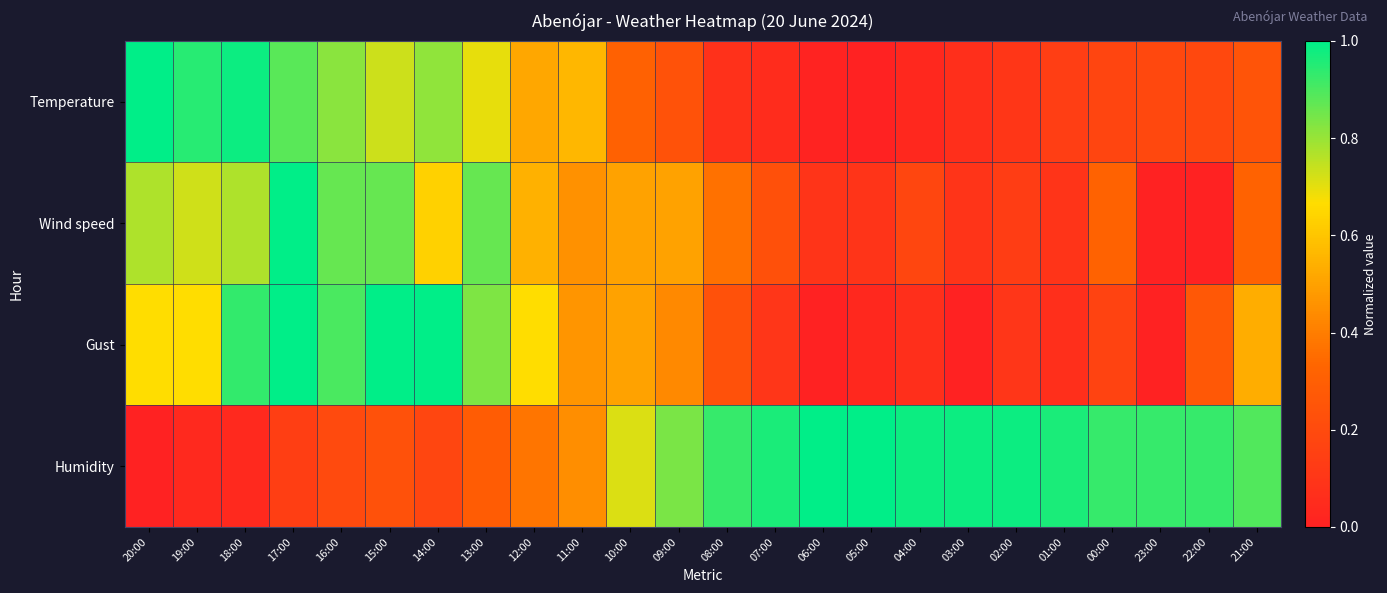

Reading left to right, what are all the values shown in this chart?

Temperature: 20:00=1.0	19:00=0.9	18:00=1.0	17:00=0.9	16:00=0.8	15:00=0.7	14:00=0.8	13:00=0.7	12:00=0.5	11:00=0.6	10:00=0.3	09:00=0.2	08:00=0.1	07:00=0.1	06:00=0.0	05:00=0.0	04:00=0.0	03:00=0.1	02:00=0.1	01:00=0.1	00:00=0.2	23:00=0.2	22:00=0.2	21:00=0.2
Wind speed: 20:00=0.8	19:00=0.7	18:00=0.8	17:00=1.0	16:00=0.9	15:00=0.9	14:00=0.6	13:00=0.9	12:00=0.5	11:00=0.5	10:00=0.5	09:00=0.5	08:00=0.4	07:00=0.2	06:00=0.1	05:00=0.1	04:00=0.2	03:00=0.1	02:00=0.1	01:00=0.1	00:00=0.3	23:00=0.0	22:00=0.0	21:00=0.3
Gust: 20:00=0.7	19:00=0.7	18:00=0.9	17:00=1.0	16:00=0.9	15:00=1.0	14:00=1.0	13:00=0.8	12:00=0.7	11:00=0.5	10:00=0.5	09:00=0.4	08:00=0.2	07:00=0.1	06:00=0.0	05:00=0.0	04:00=0.1	03:00=0.0	02:00=0.1	01:00=0.1	00:00=0.2	23:00=0.0	22:00=0.3	21:00=0.5
Humidity: 20:00=0.0	19:00=0.0	18:00=0.0	17:00=0.1	16:00=0.2	15:00=0.2	14:00=0.2	13:00=0.3	12:00=0.4	11:00=0.4	10:00=0.7	09:00=0.8	08:00=0.9	07:00=1.0	06:00=1.0	05:00=1.0	04:00=1.0	03:00=1.0	02:00=1.0	01:00=1.0	00:00=0.9	23:00=0.9	22:00=0.9	21:00=0.9